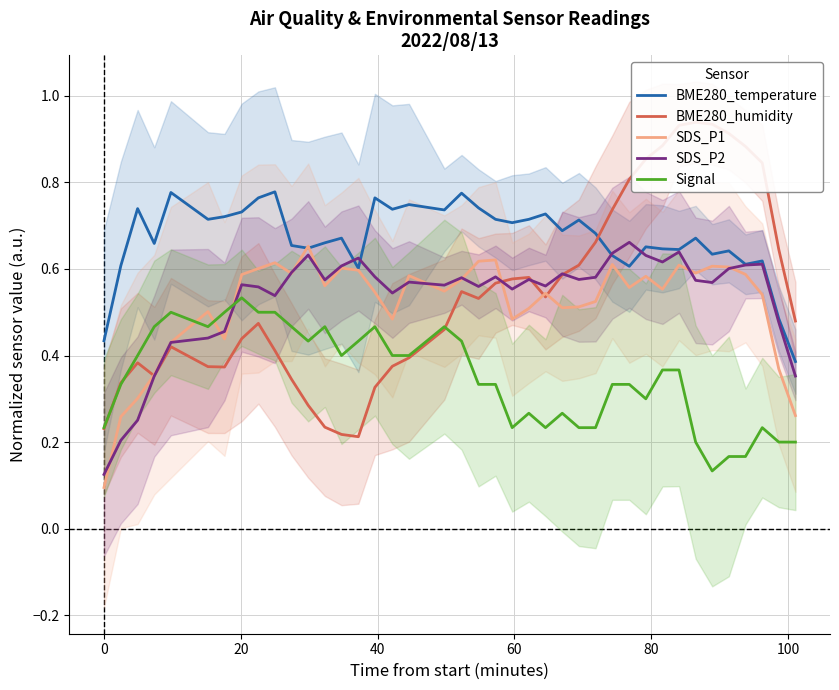

After their last crossing, which series has the higher values: Signal or SDS_P2?

SDS_P2